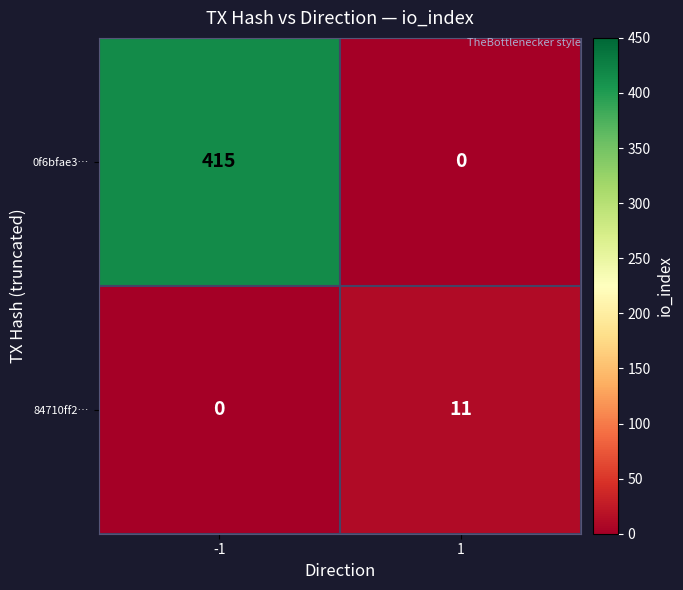

How many series are shown in this chart?

2